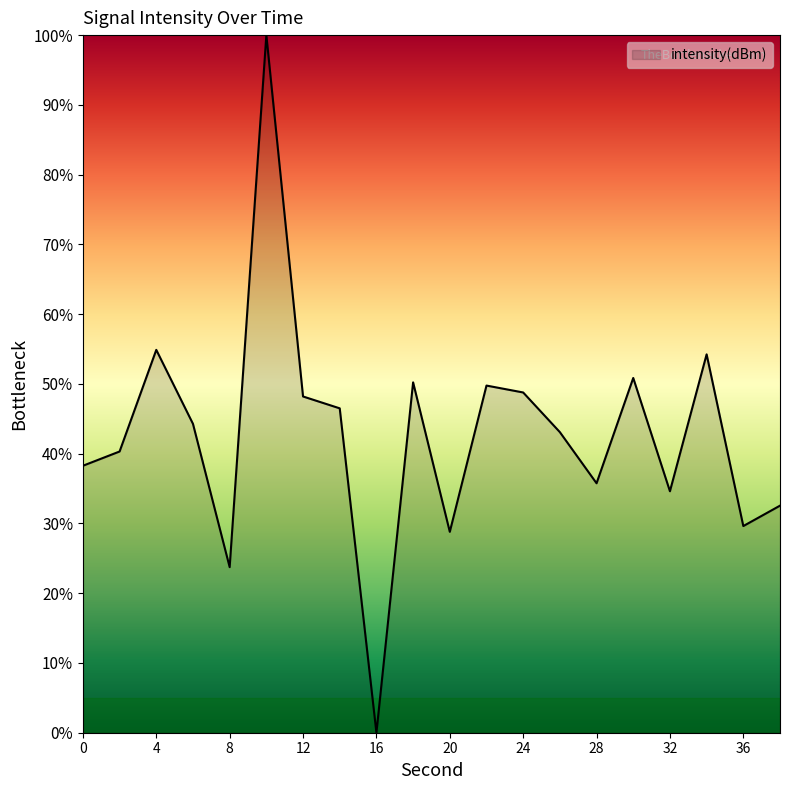

What is the maximum value shown in the chart?

100.0